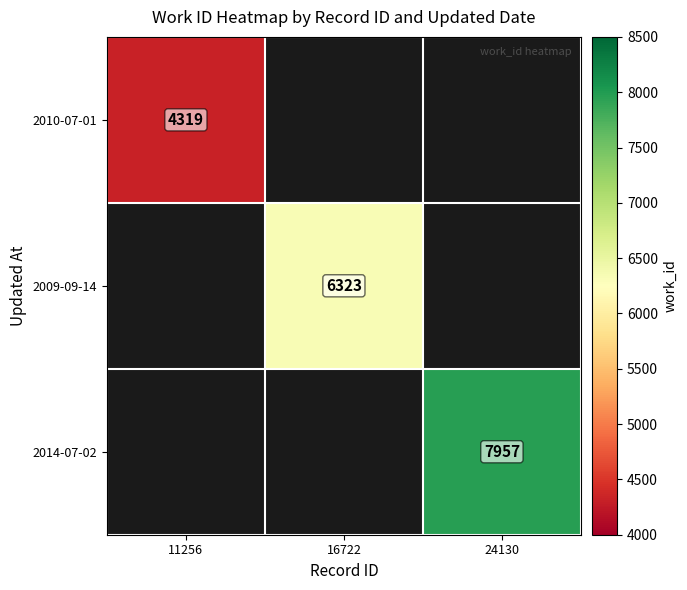

The value of 2014-07-02 at 24130 is 5056. True or false?

False